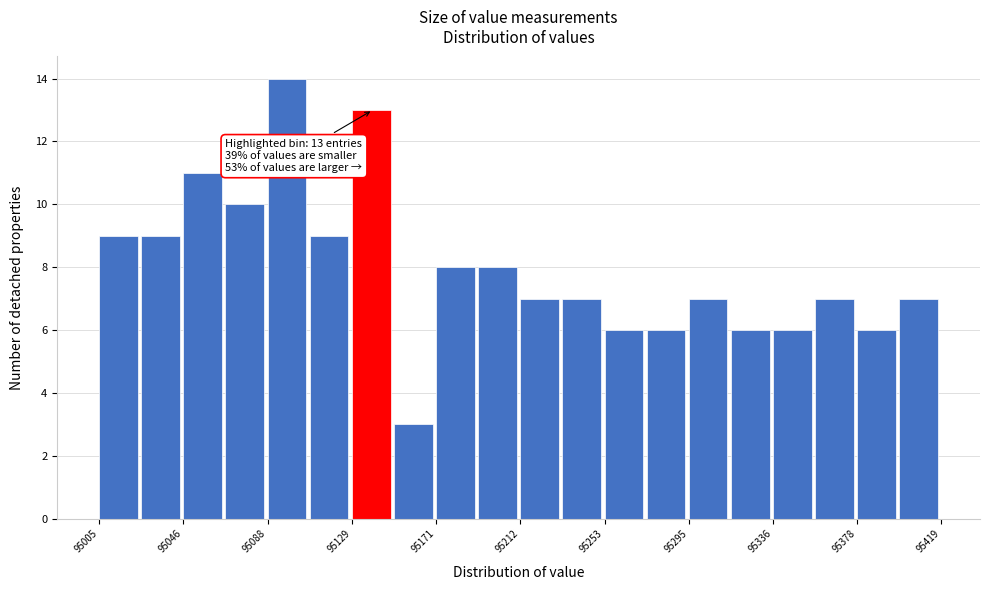

Which range on the x-axis has the tallest bar?

95090 to 95110